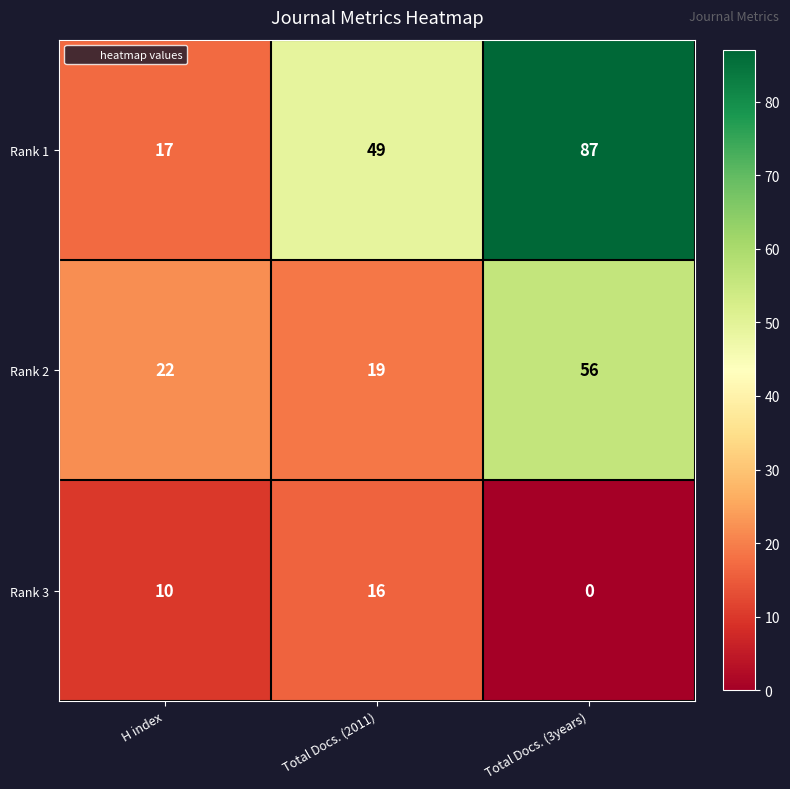

At which label does Rank 1 reach its peak?

Total Docs. (3years)